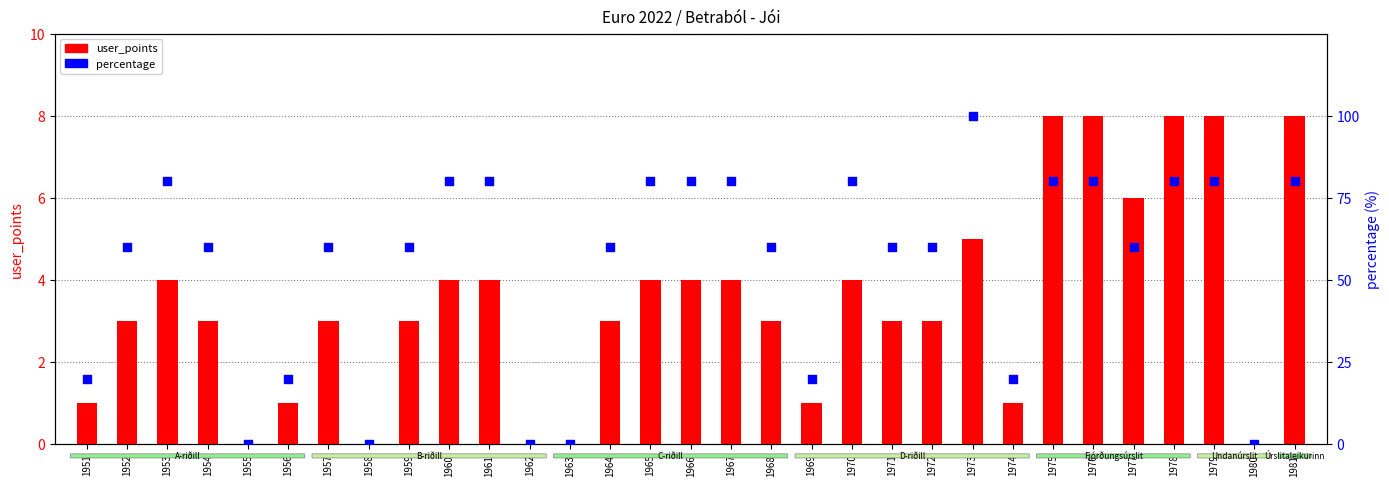

Is the value of user_points at 1958 greater than the value of percentage at 1955?

No